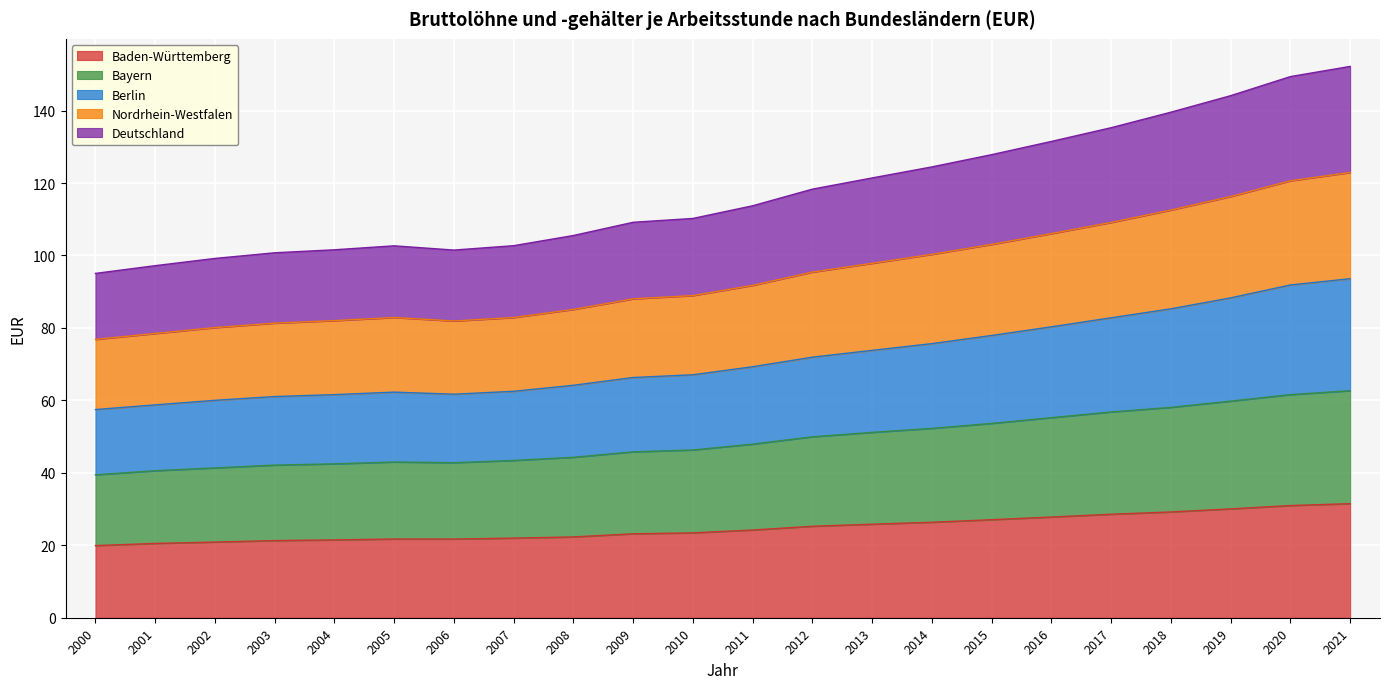

At which category does the chart reach its peak across all series?

2021